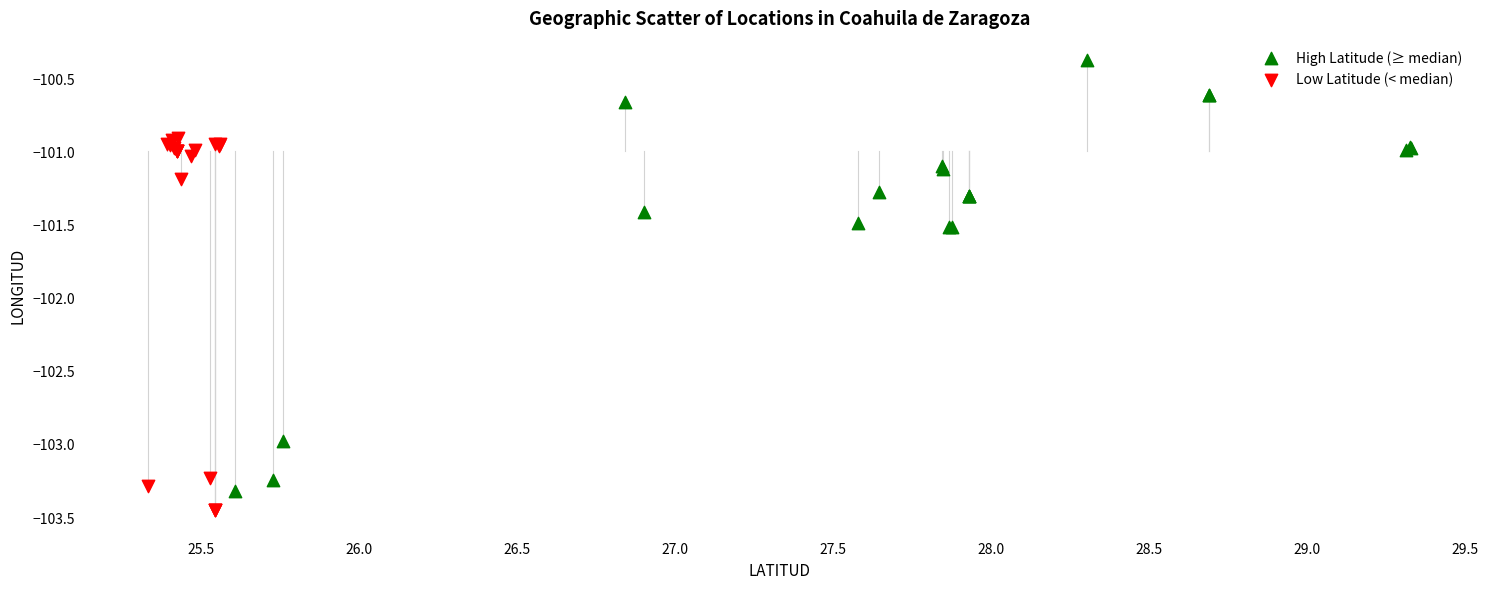

Which series reaches the minimum Y coordinate?

Low Latitude (< median)